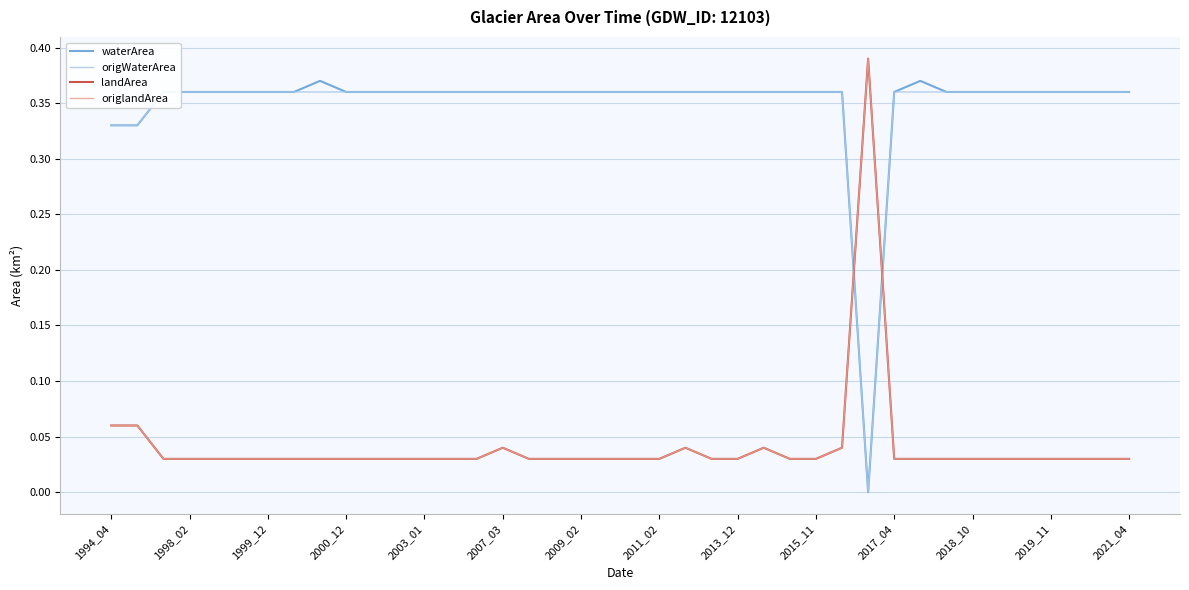

Which series has the widest spread of values?

waterArea